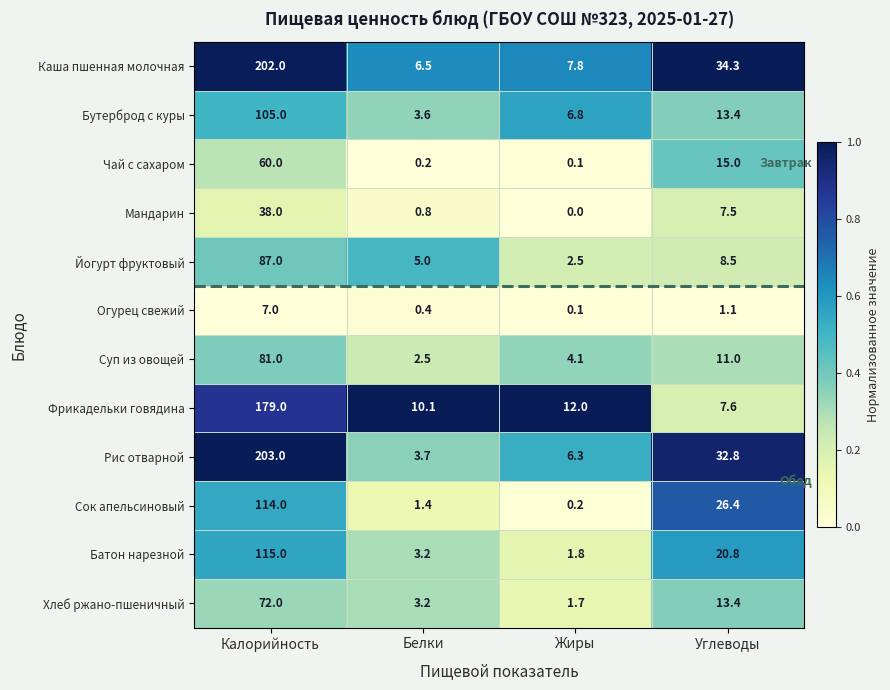

Which category has the lowest value in the Мандарин series?

Жиры